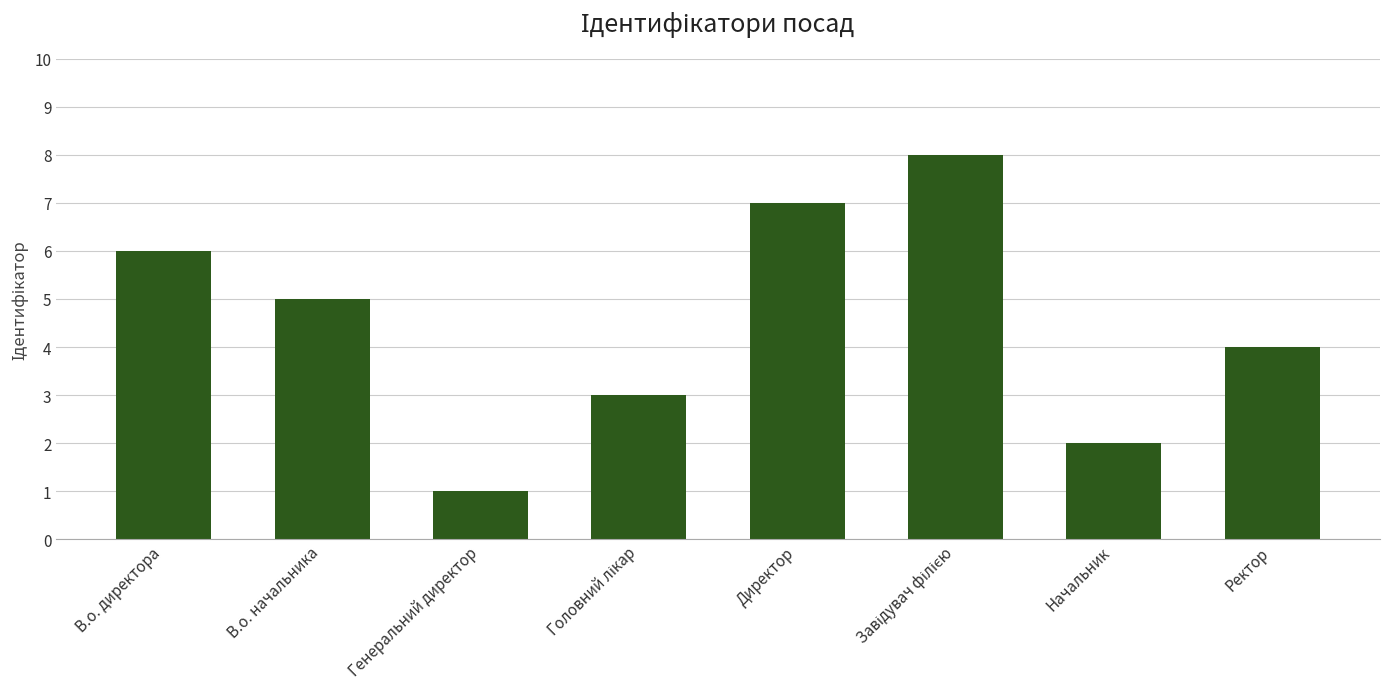

How many bars are there in total?

8